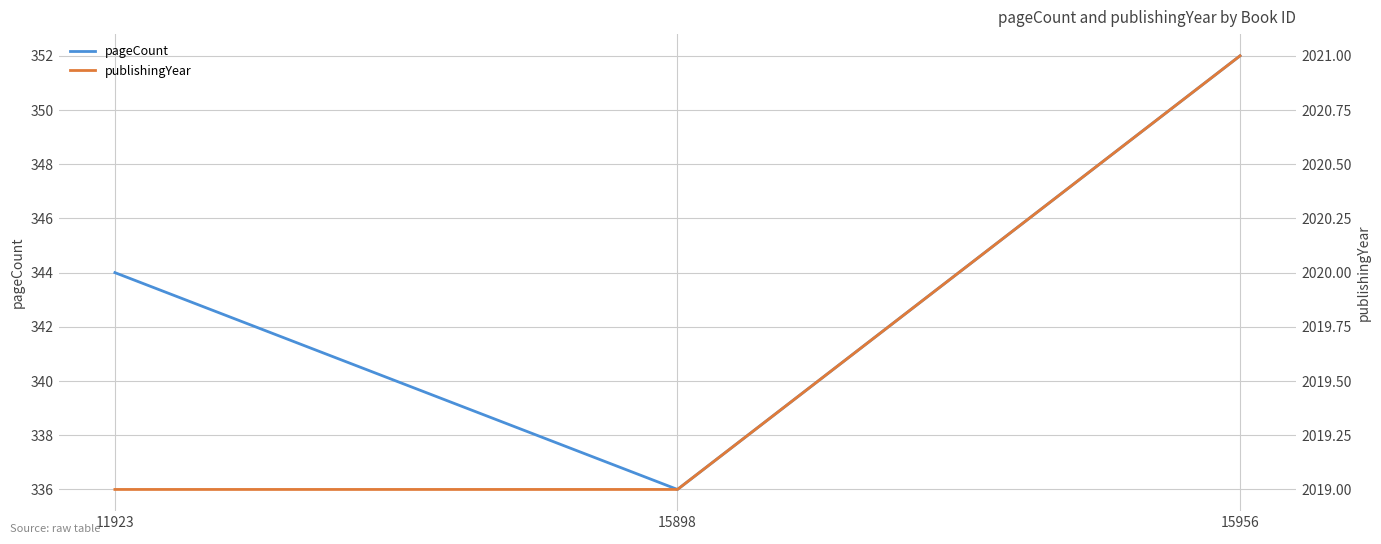

Between 15898 and 15956, which series saw the biggest shift?

pageCount